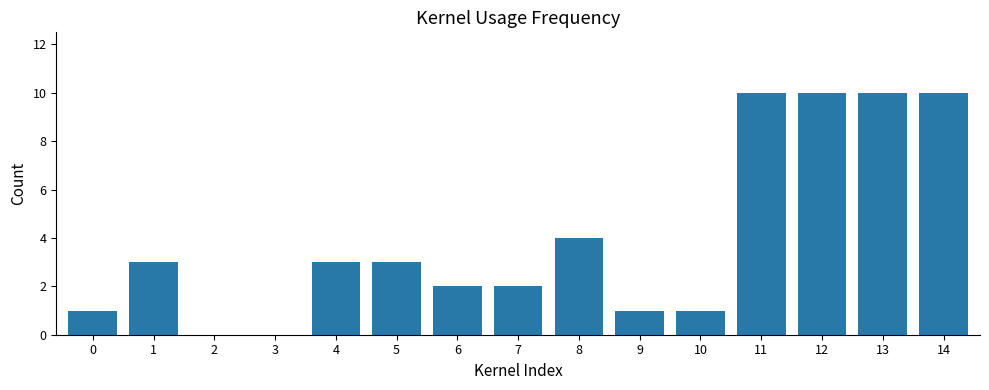

What is the sum of the values at 7 and 3?

2